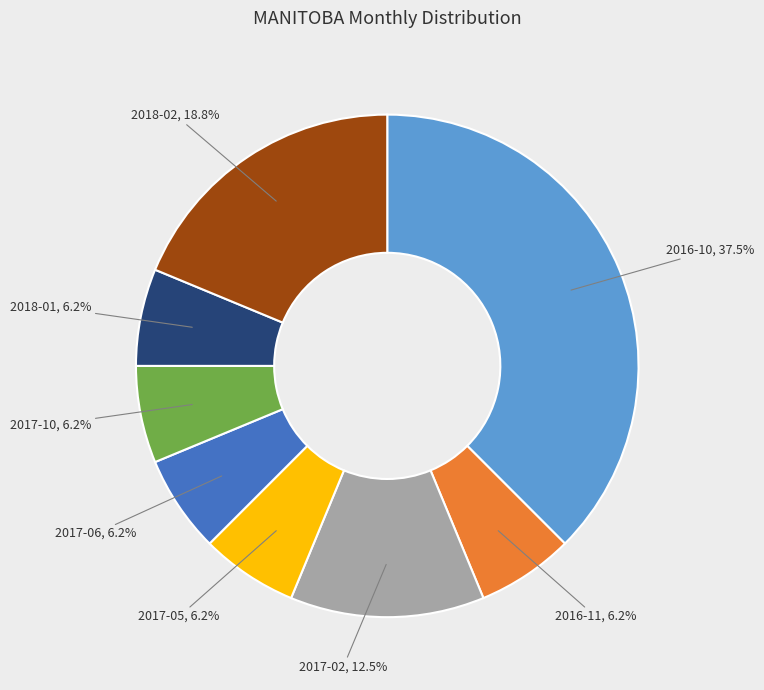

How many segments does this pie chart have?

8